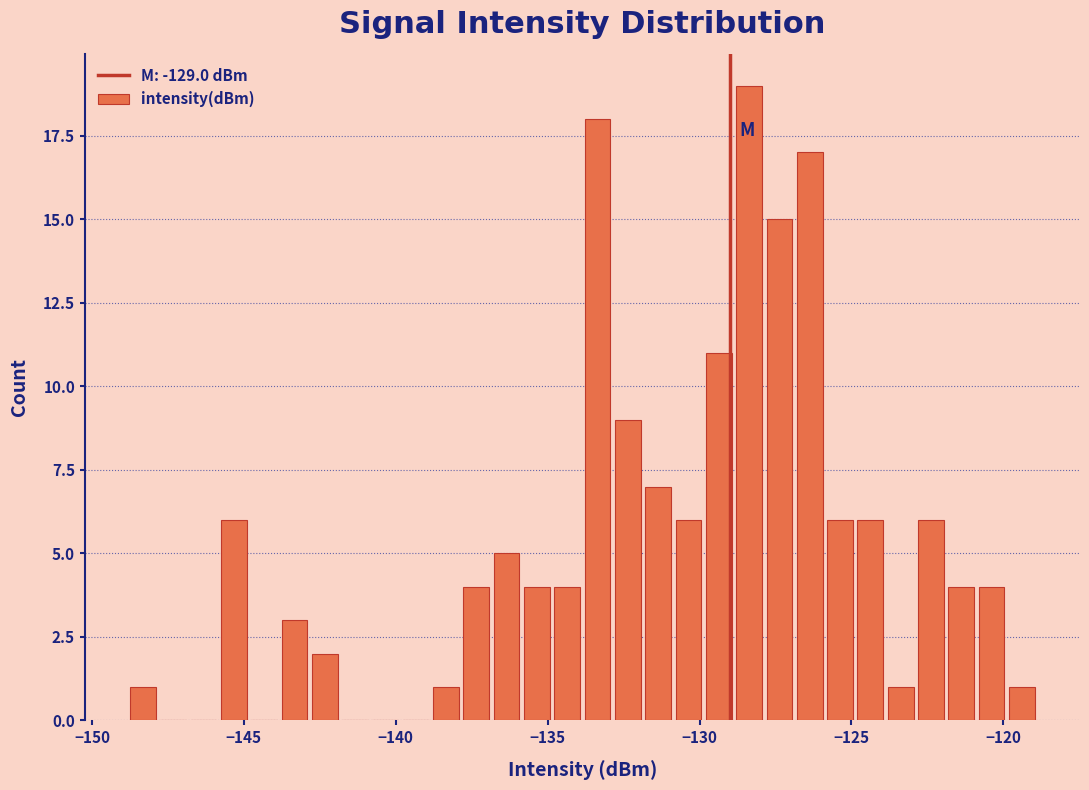

Read against the x-axis, roughly where is the centre of the tallest bar?

-128.5